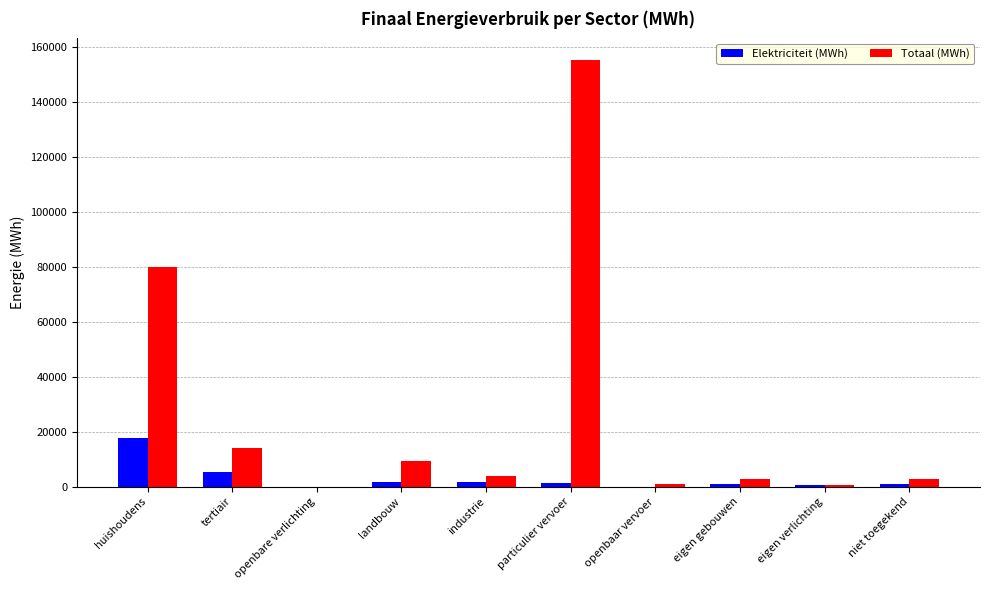

Does the chart contain stacked bars?

No